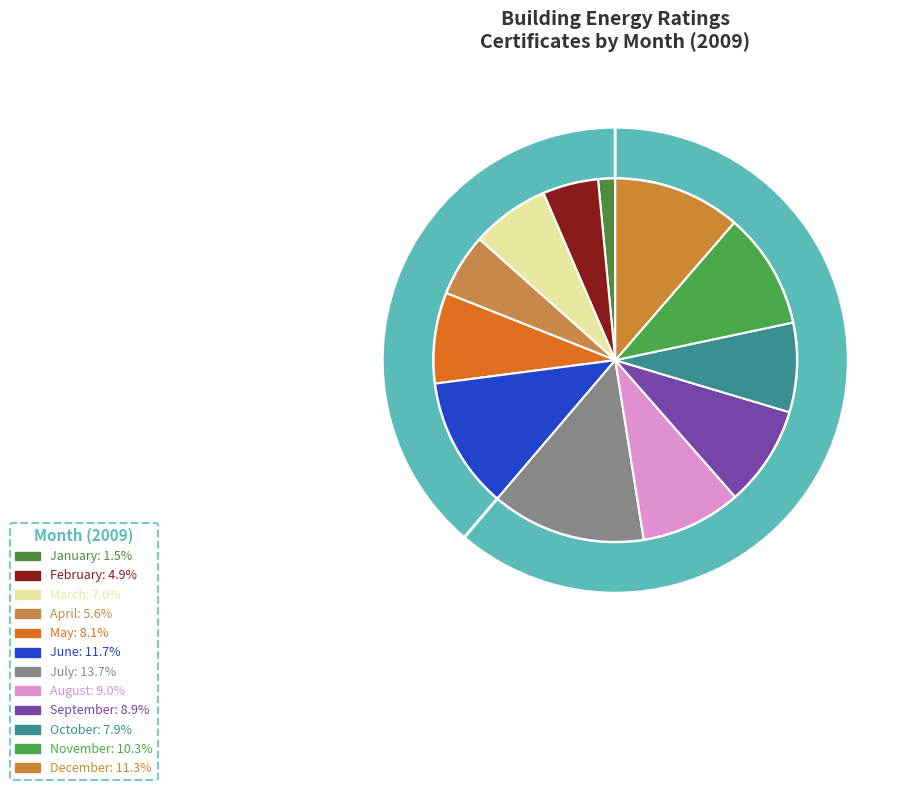

Between February and November, which is larger?

November